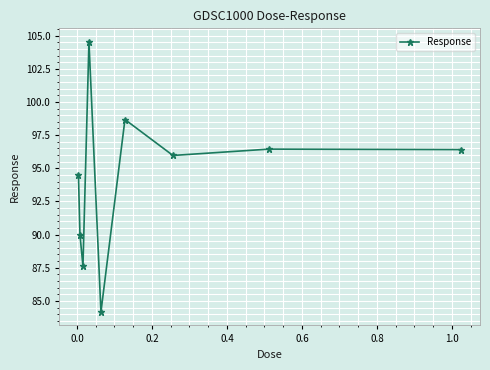

What is the minimum value shown in the chart?

84.2